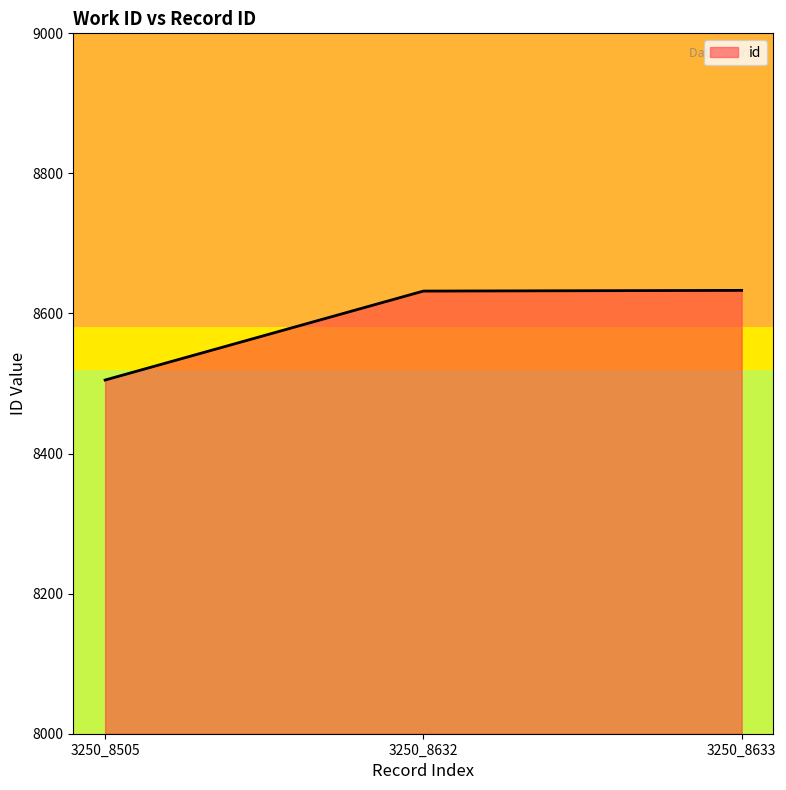

Where is the data nearest to the value 8569?

3250_8632